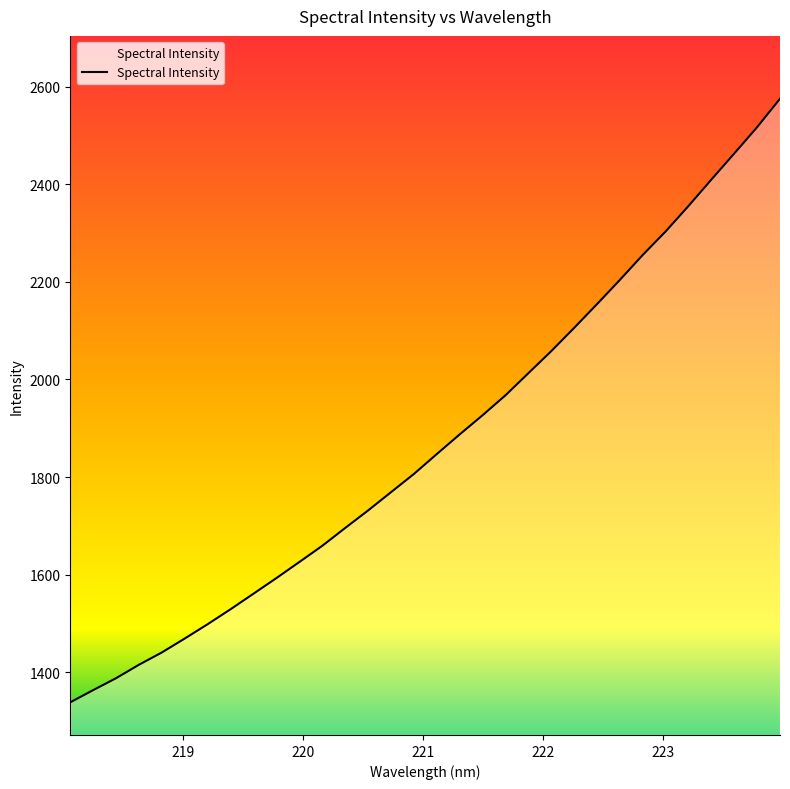

What is the maximum value shown in the chart?

2575.6